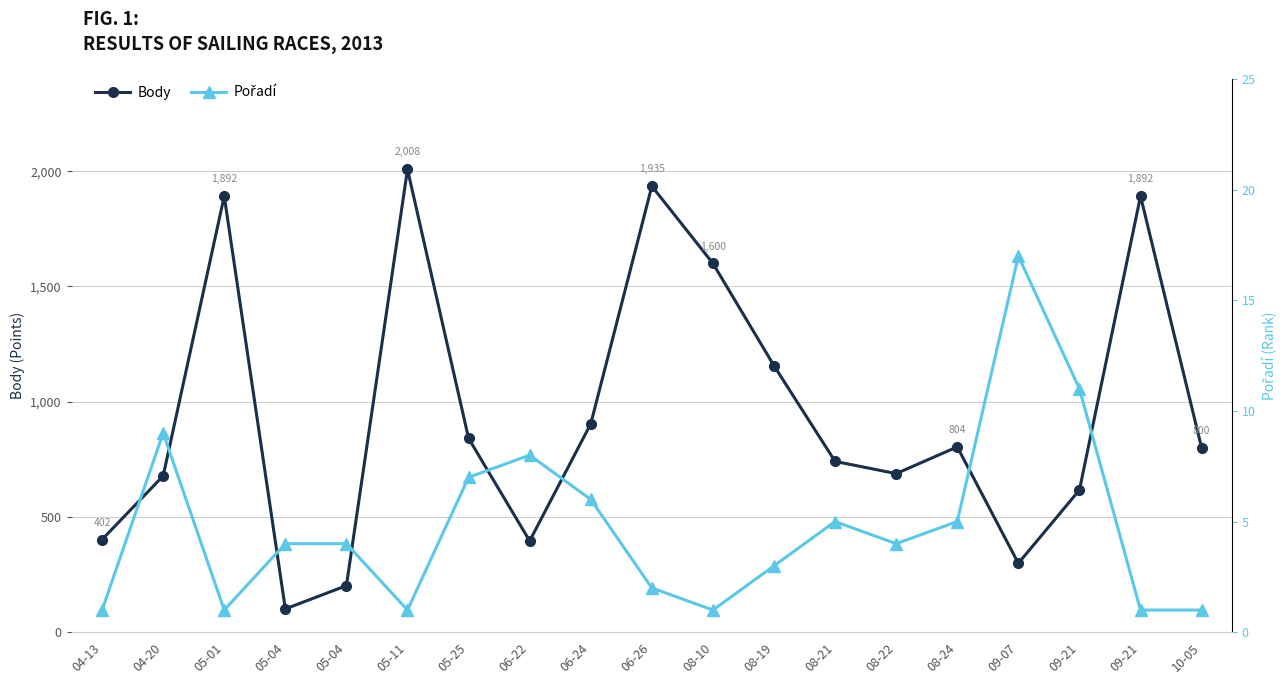

Count the number of categories in the chart.

19